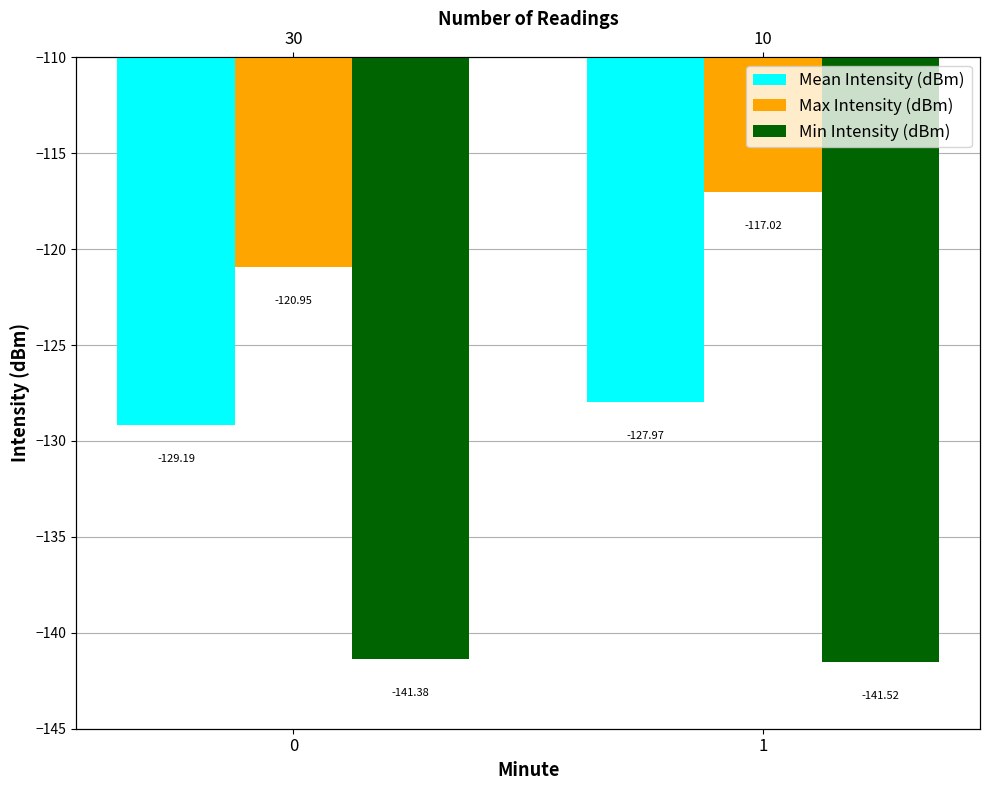

What is the difference between the Mean Intensity (dBm) values at 0 and 1?

1.2